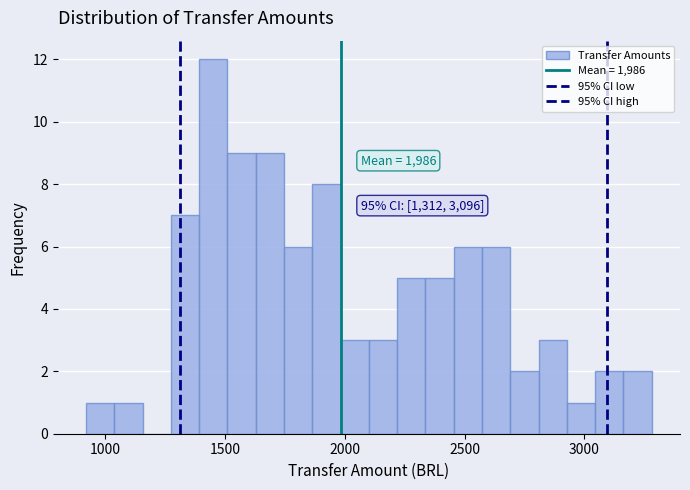

Read against the x-axis, roughly where is the centre of the tallest bar?

1450